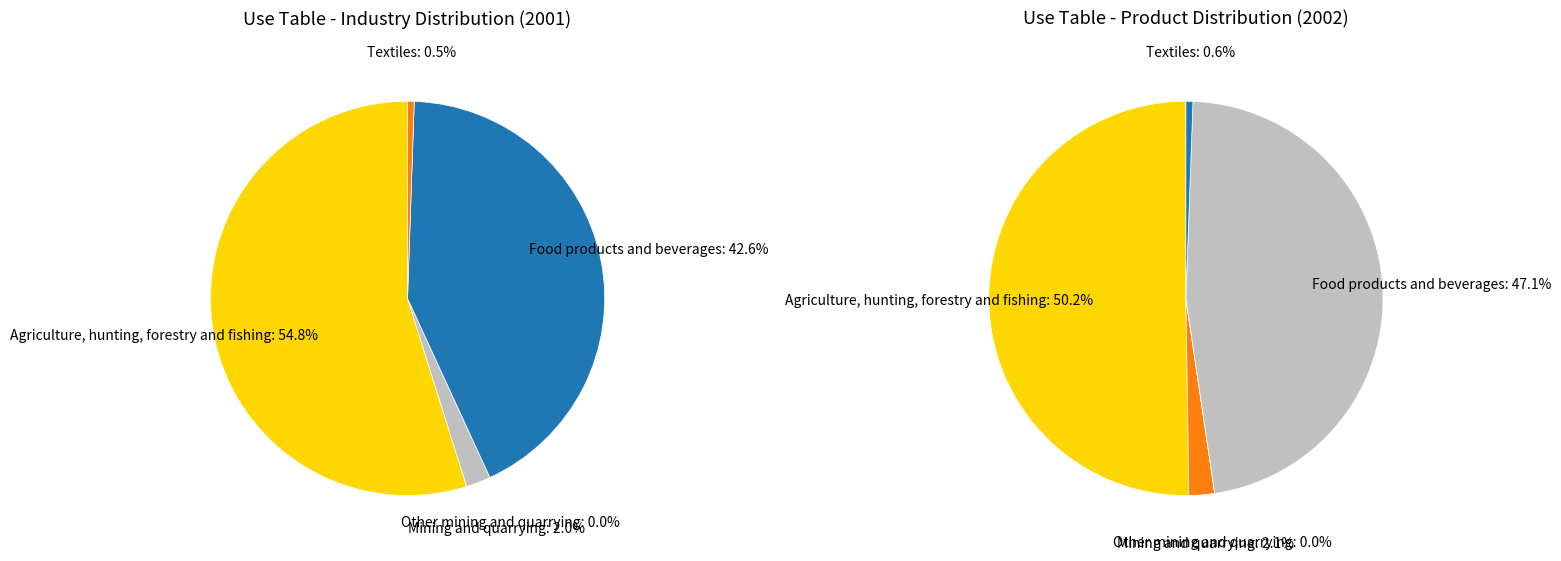

Do Textiles and Mining and quarrying together represent more than half of the pie?

No